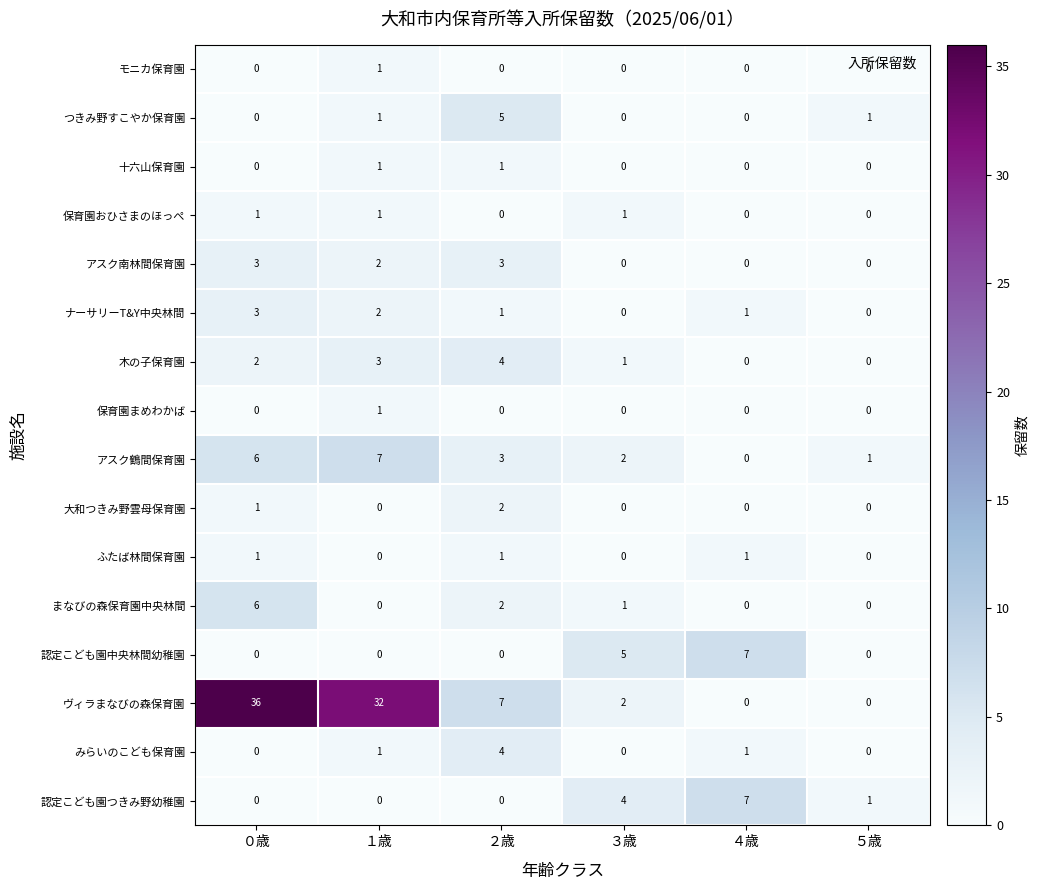

What is the sum of the アスク鶴間保育園 values at ３歳 and ０歳?

8